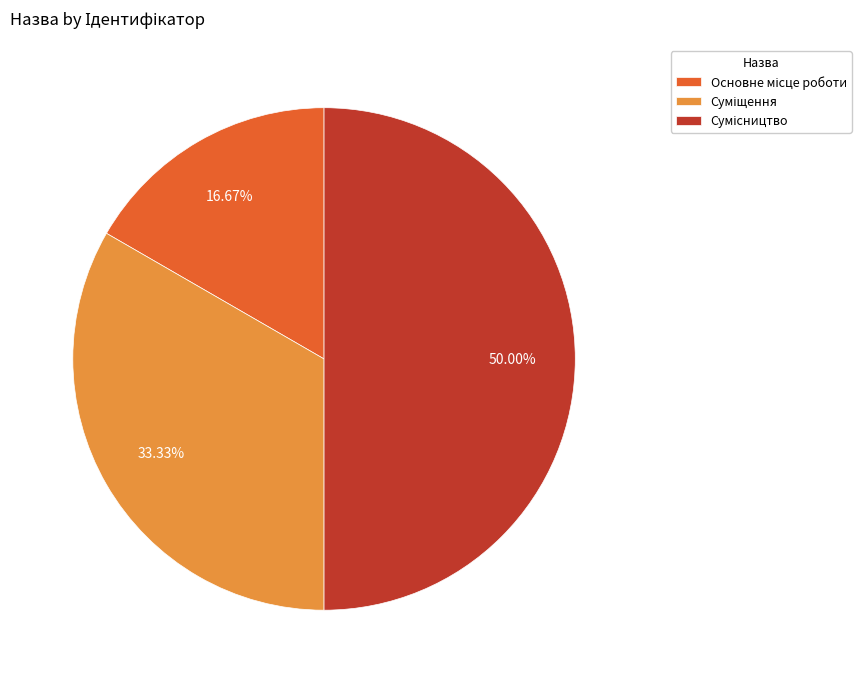

How many segments does this pie chart have?

3